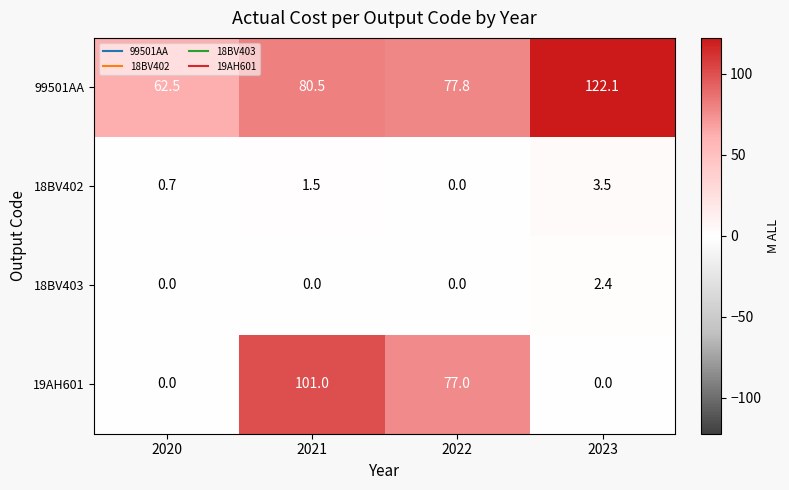

What is the total value across all series at 2023?

128.0